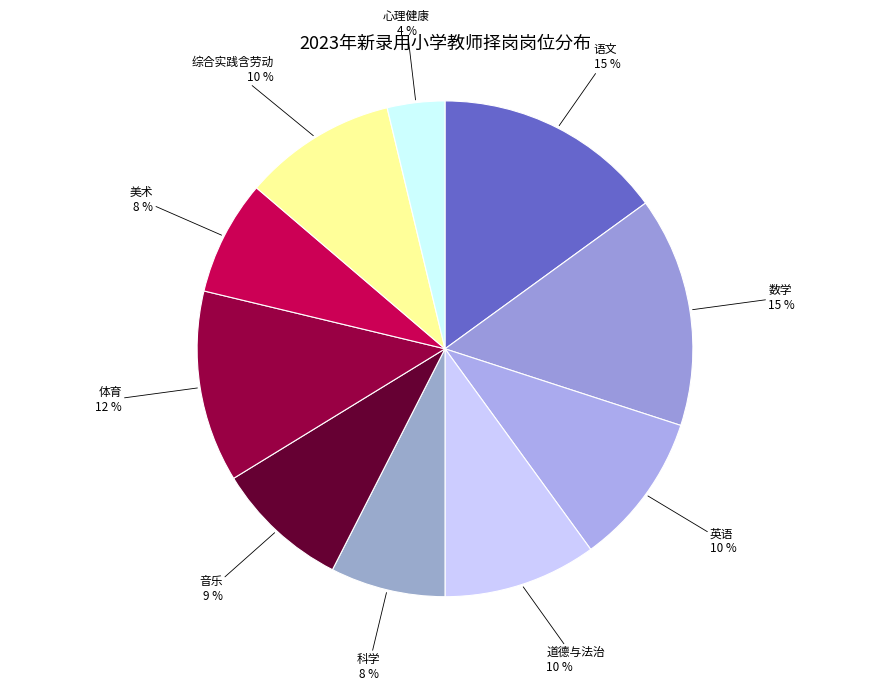

To the nearest percent, what is the difference between the 综合实践含劳动 and 音乐 slice percentages?

1%